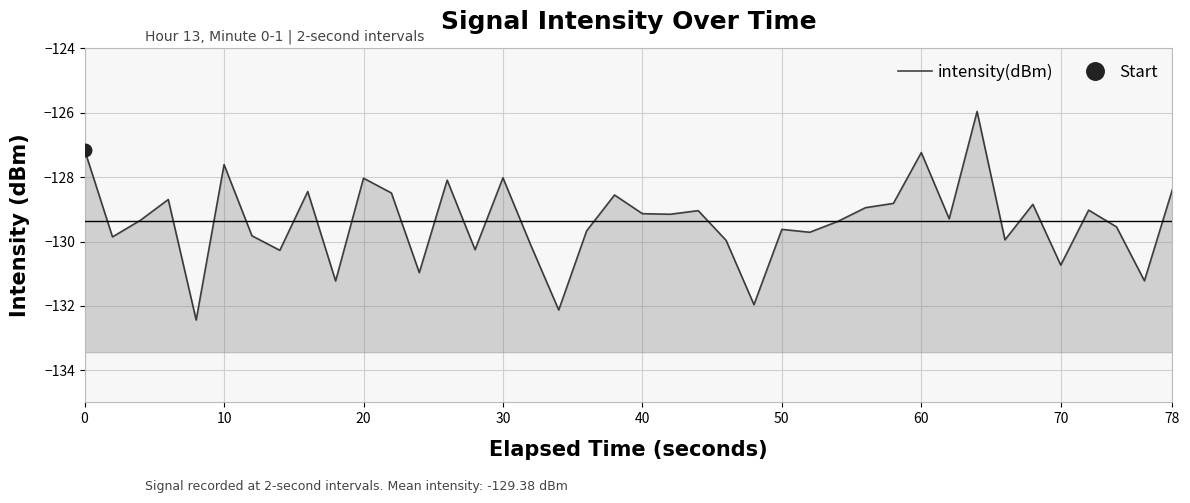

How many lines are shown in the chart?

1